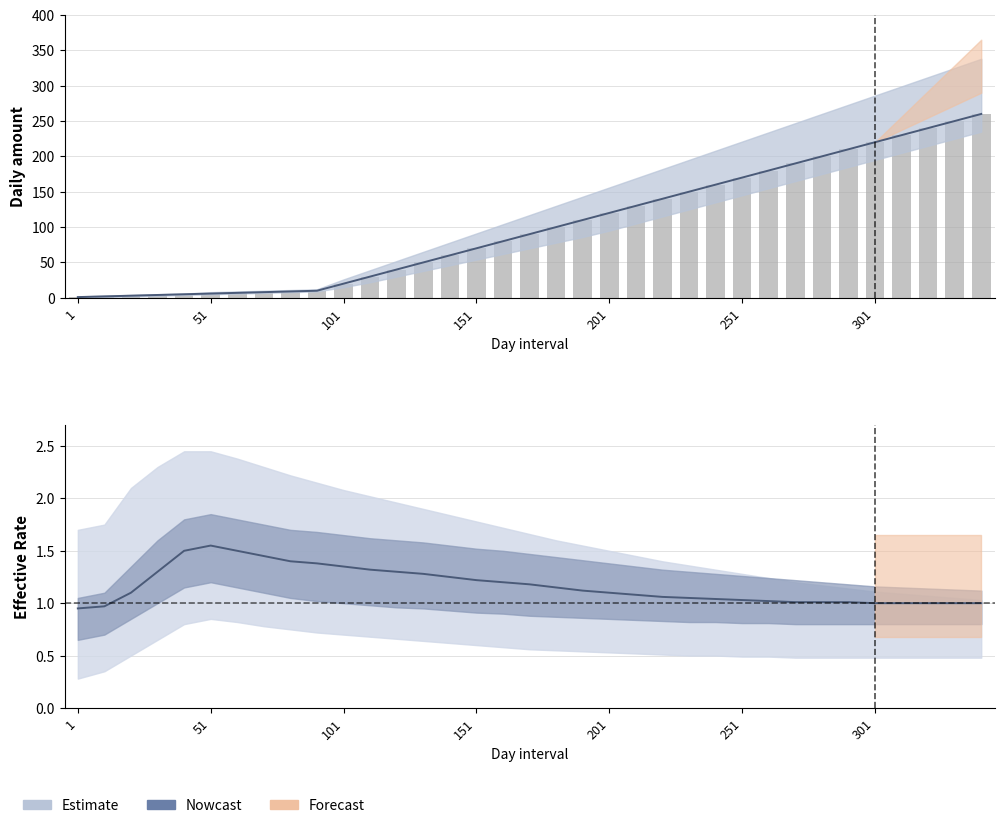

Does the chart contain stacked bars?

No